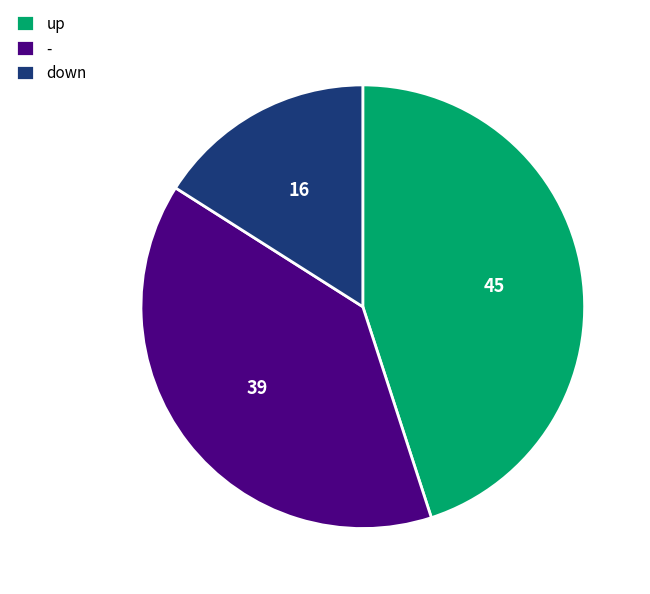

Rank the categories by value from highest to lowest.

up, -, down